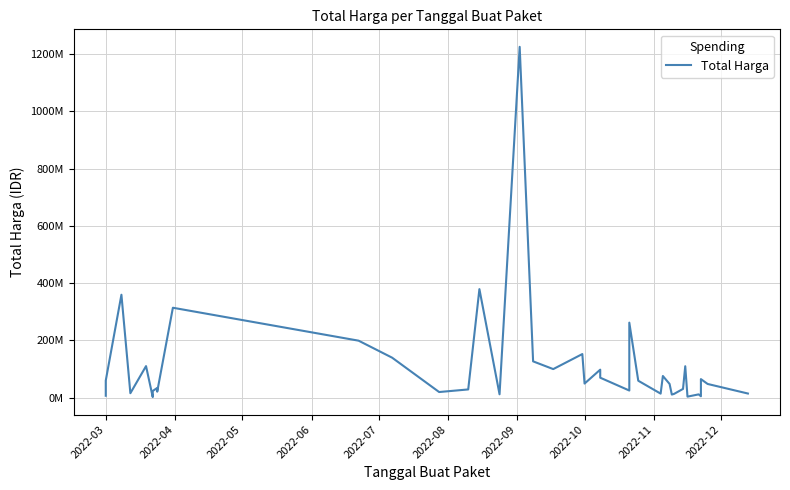

What is the average value?

109389879